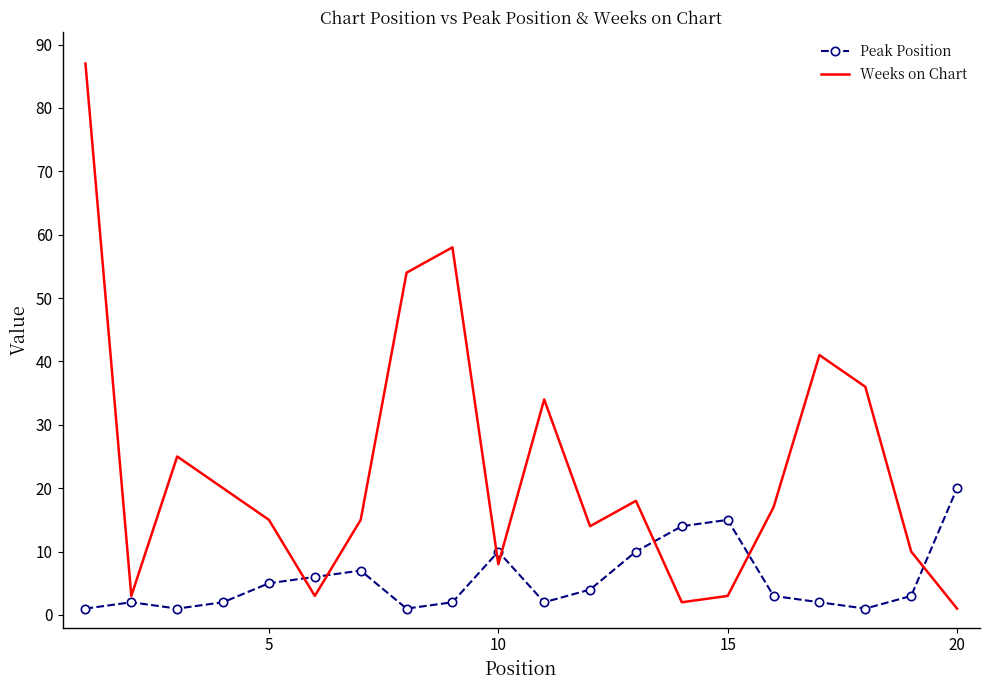

What is the sum of all Peak Position values?

111